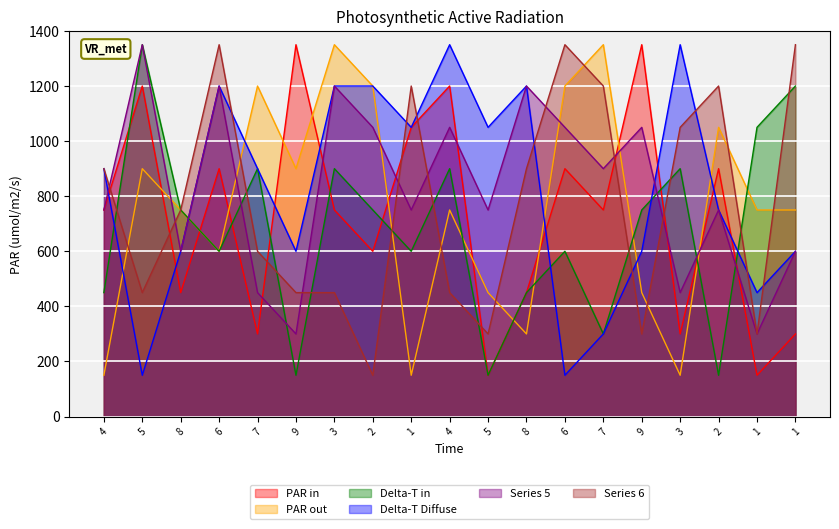

What is the difference between the maximum and minimum values in the col_4 series?

1200